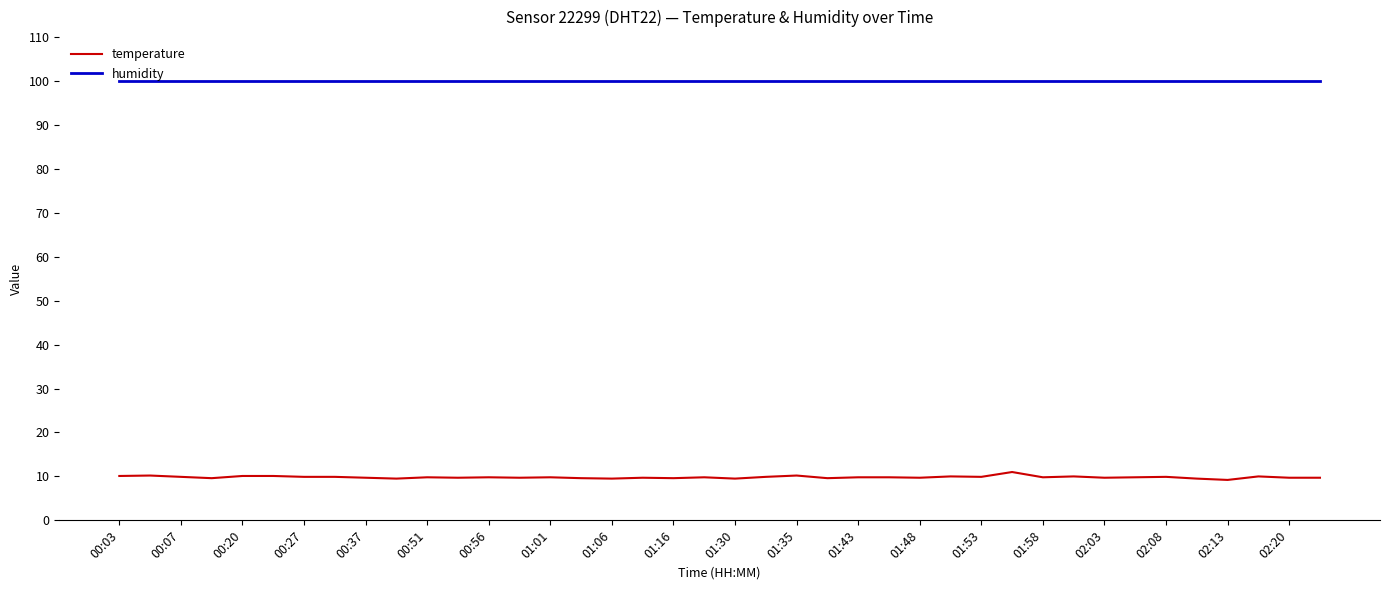

What is the smallest value displayed?

9.2